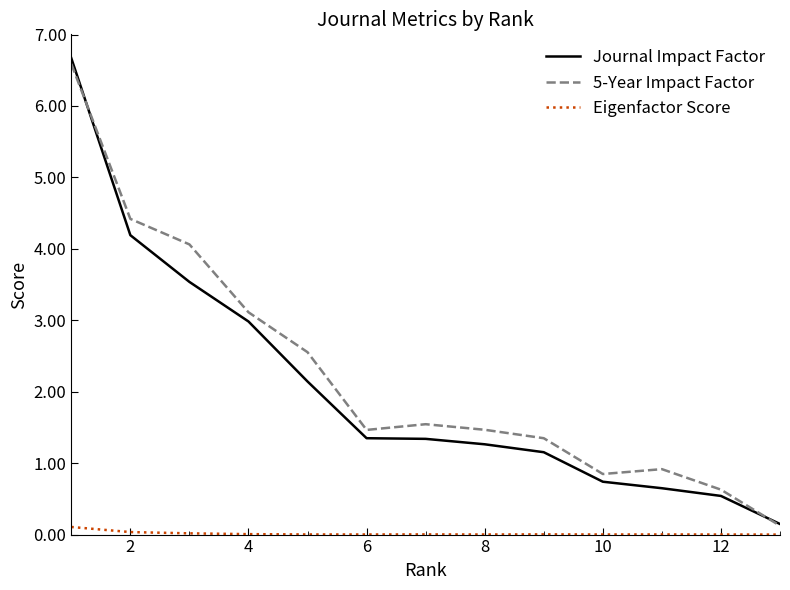

How many categories are shown in the chart?

13